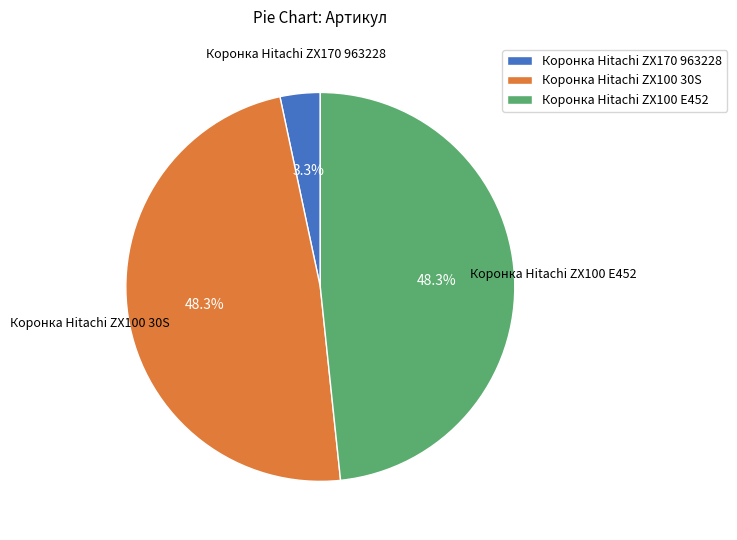

Is there any slice that represents more than half of the pie?

No